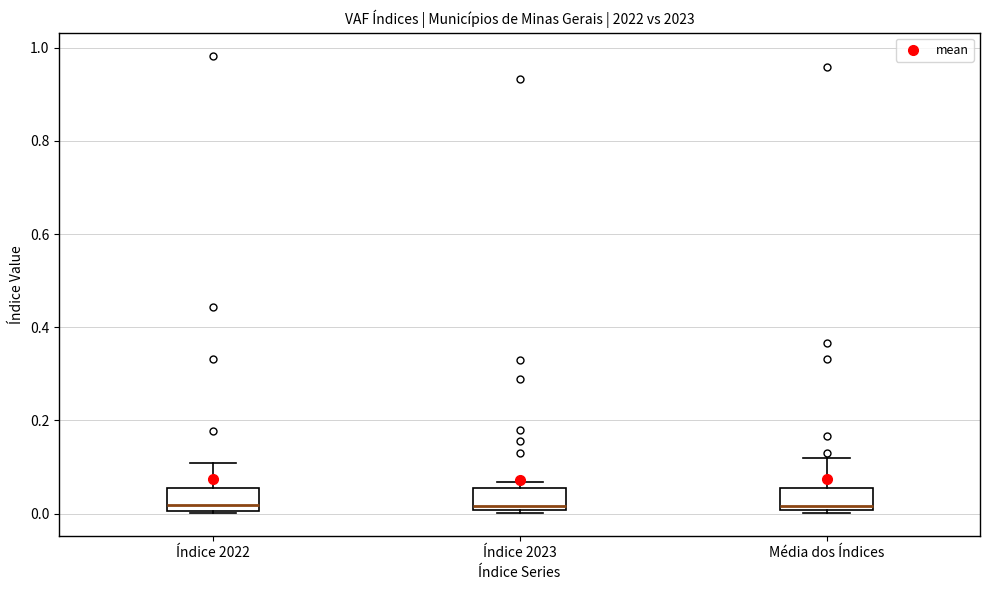

Reading left to right, read every box against the y-axis: the position of its median line, the range the box covers, and the ends of its whiskers. The values are not printed on the chart, so give them approximately, as read against the axis.

Índice 2022: median 0.02, box 0.00 to 0.06, whiskers 0.00 to 0.10
Índice 2023: median 0.02, box 0.00 to 0.06, whiskers 0.00 (just below the box's lower edge) to 0.06 (just above the box's upper edge)
Média dos Índices: median 0.02, box 0.00 to 0.06, whiskers 0.00 (just below the box's lower edge) to 0.12